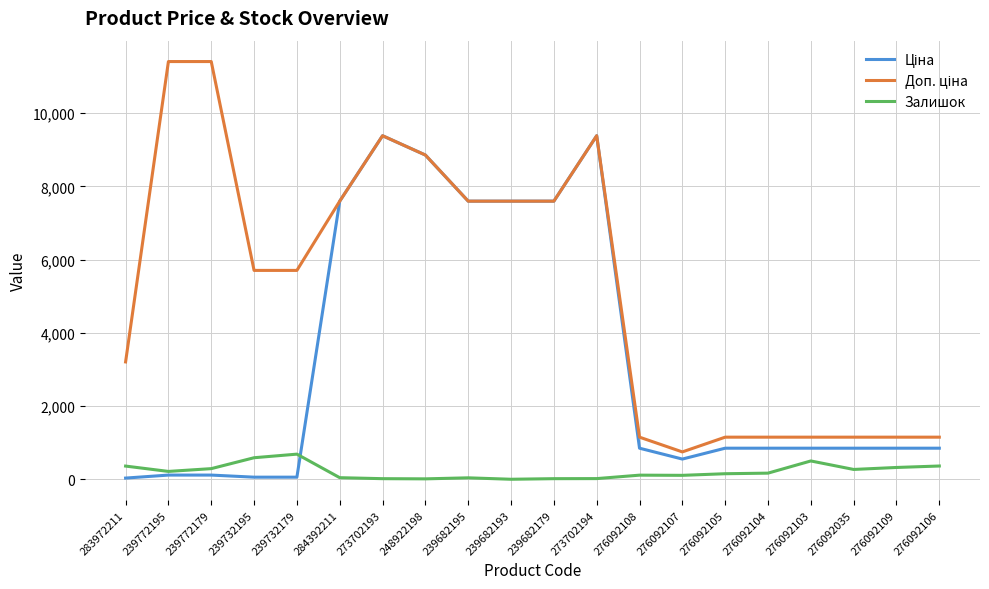

Is it true that Залишок equals 16.0 at 239682179?

True